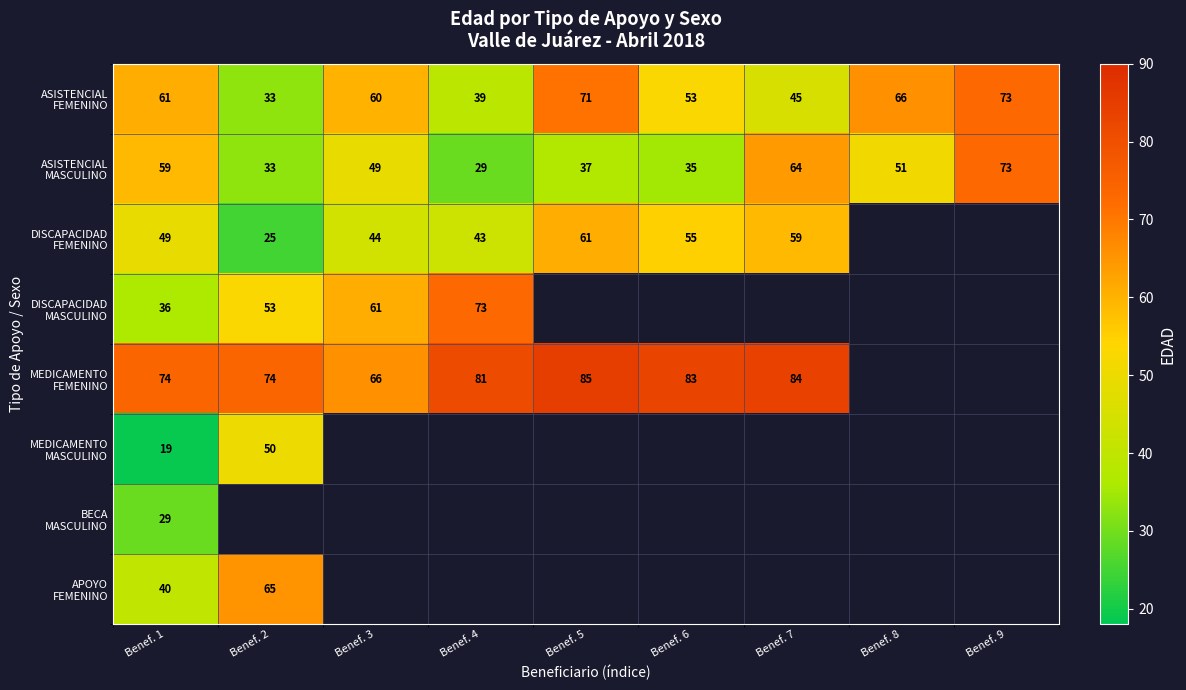

Rank the categories by ASISTENCIAL MASCULINO value from highest to lowest.

Benef. 9, Benef. 7, Benef. 1, Benef. 8, Benef. 3, Benef. 5, Benef. 6, Benef. 2, Benef. 4